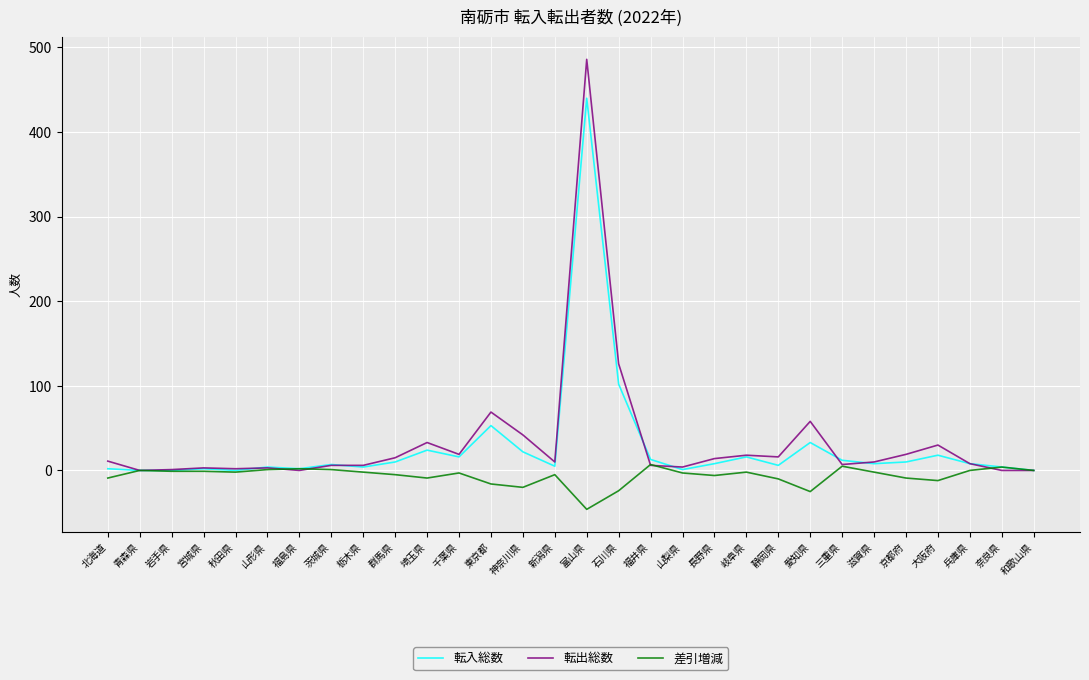

At which label is 転入総数 closest to 220?

石川県